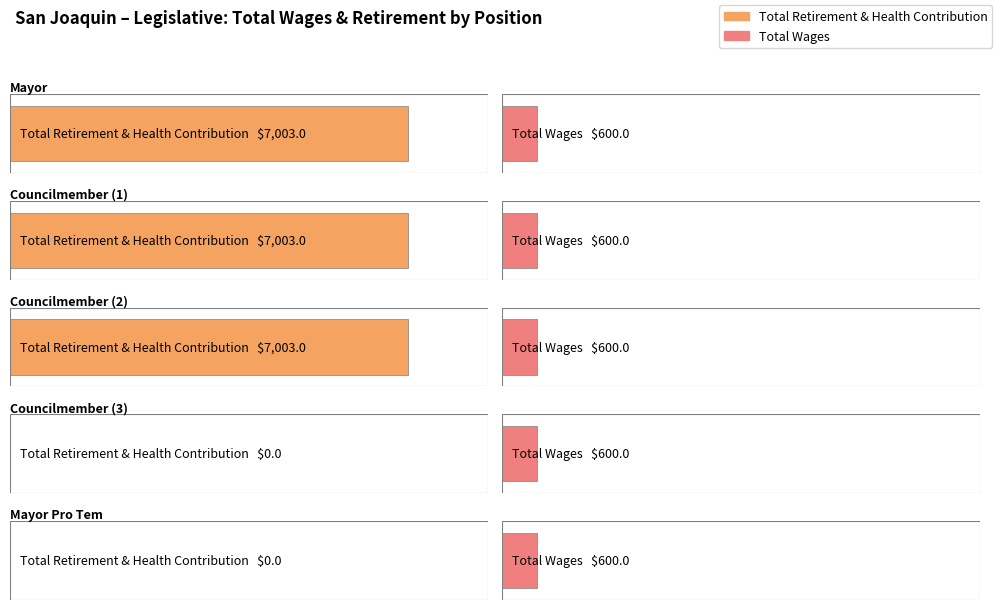

Between Mayor Pro Tem and Councilmember  , which is larger?

Mayor Pro Tem